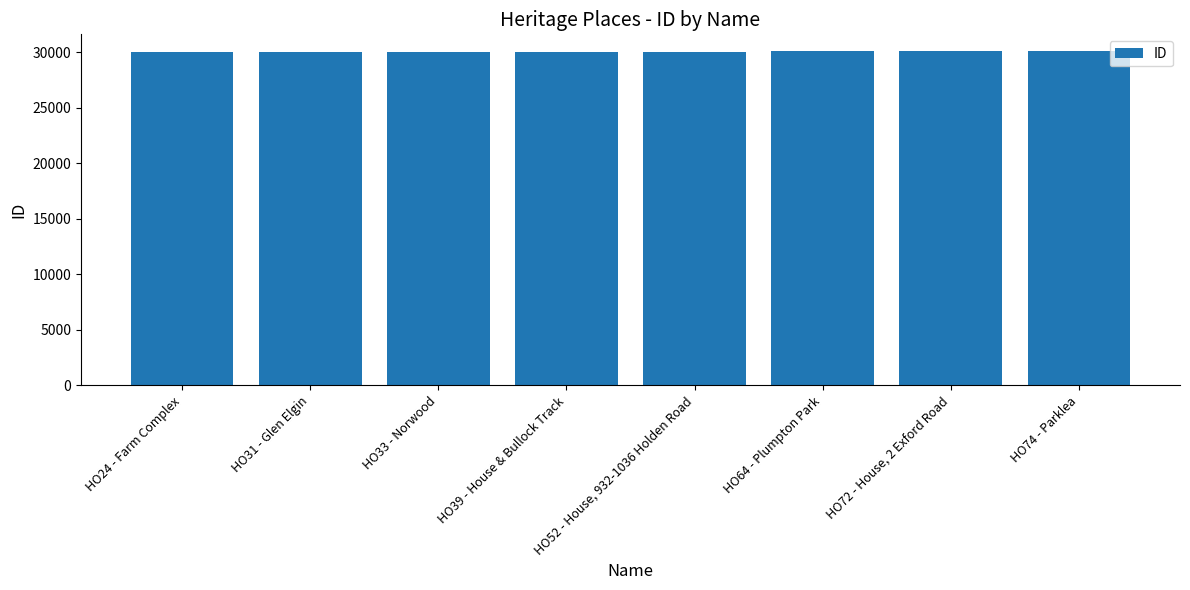

What is the average value?

30036